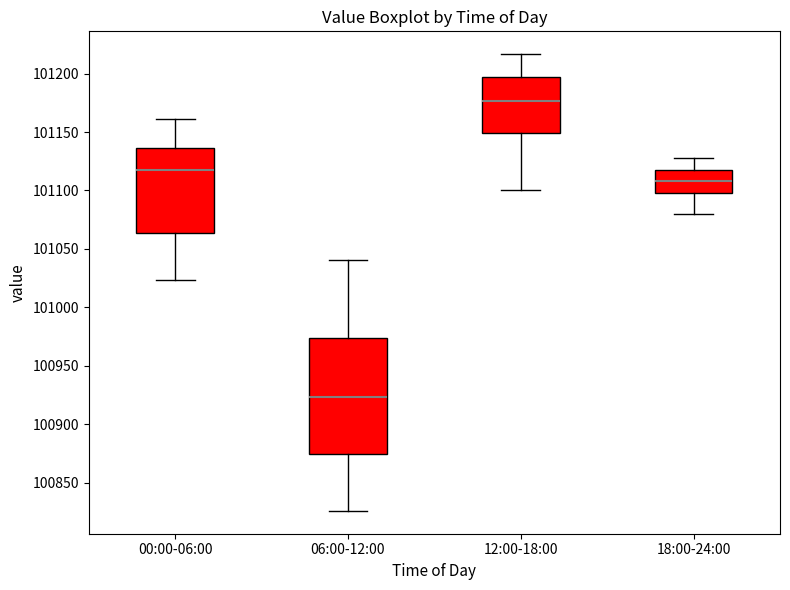

Which box has the lowest median line?

06:00-12:00